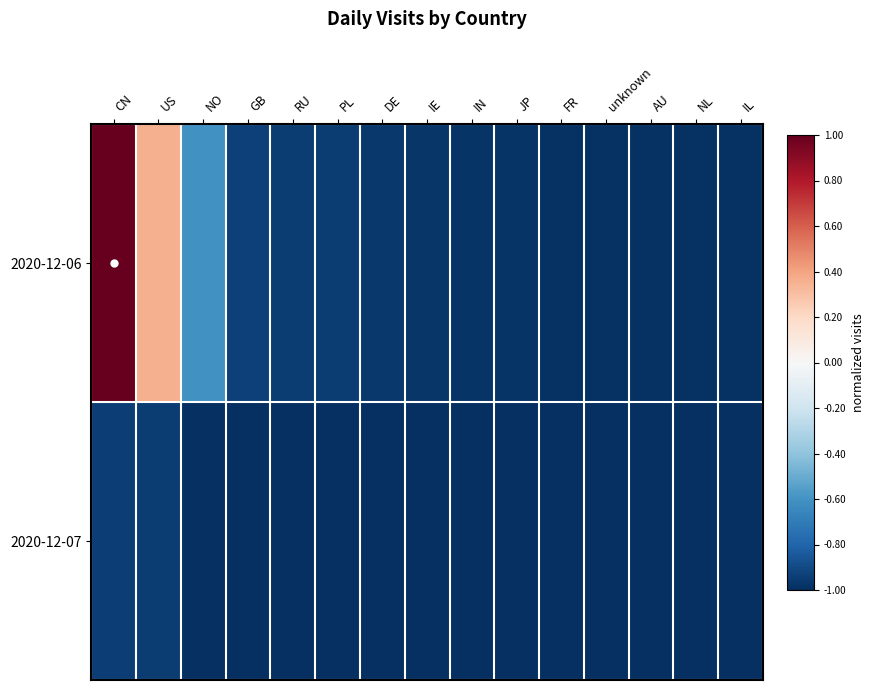

At which category does the chart reach its minimum across all series?

NO